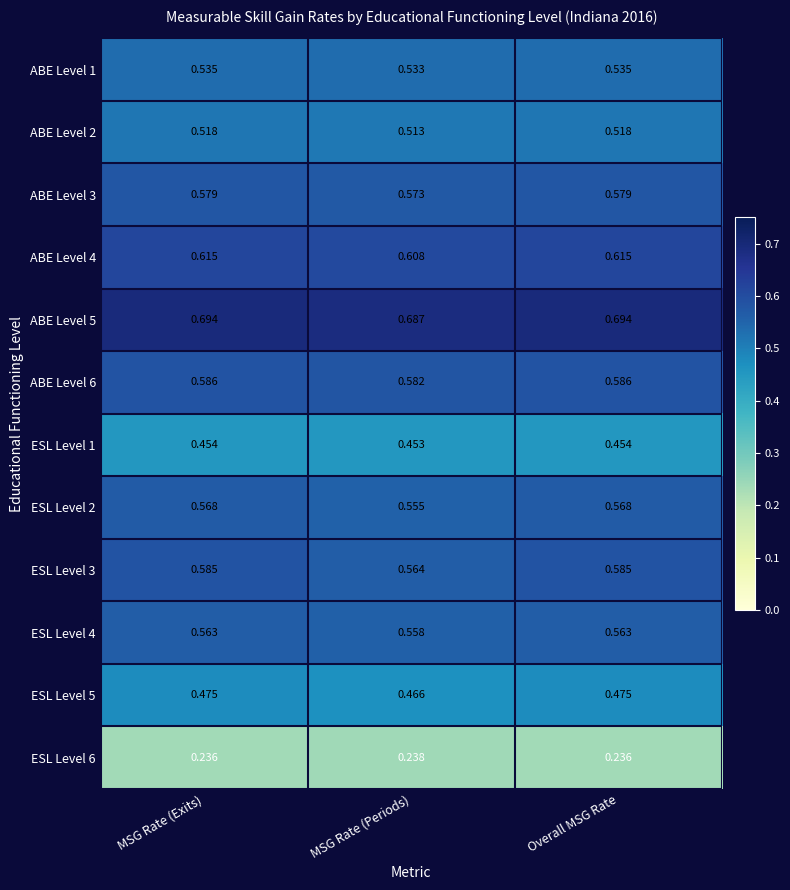

Is the value of ABE Level 2 at MSG Rate (Periods) greater than the value of ESL Level 3 at MSG Rate (Exits)?

No